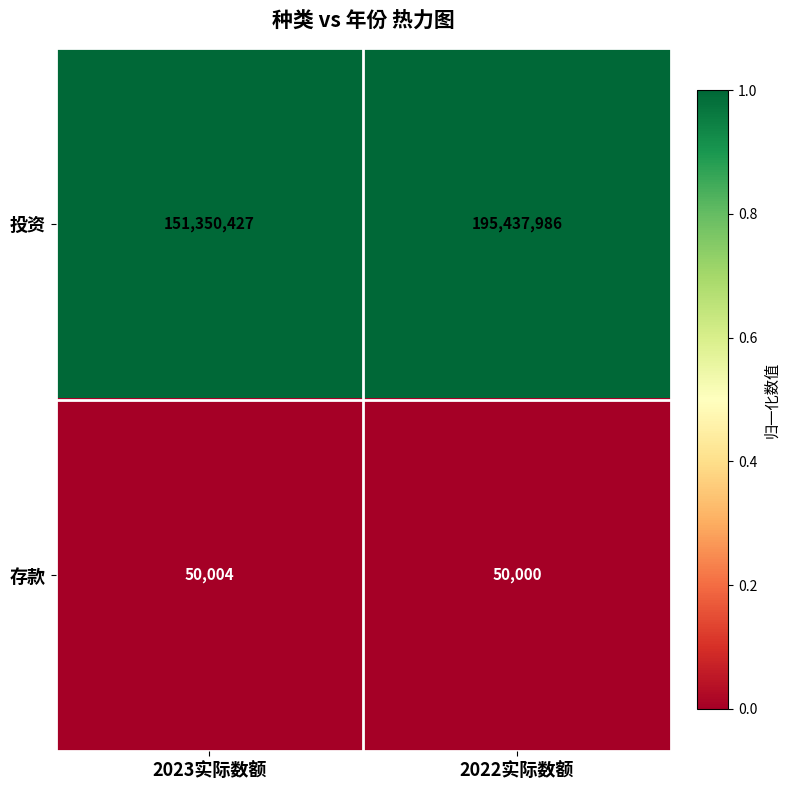

What is the sum of the 存款 values at 2022实际数额 and 2023实际数额?

100004